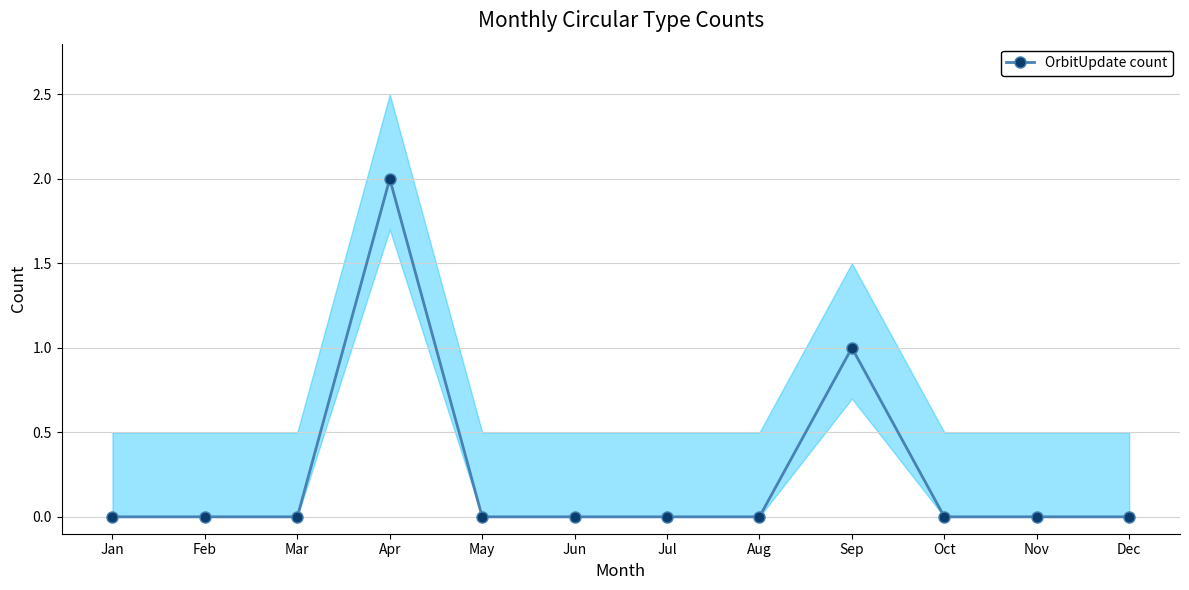

What is the value of the 4th point from the left?

2